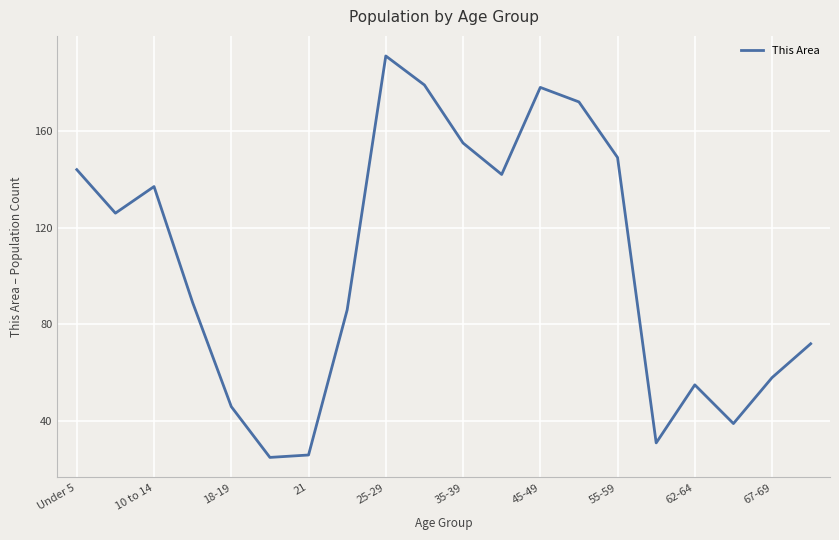

What is the greatest value displayed?

191